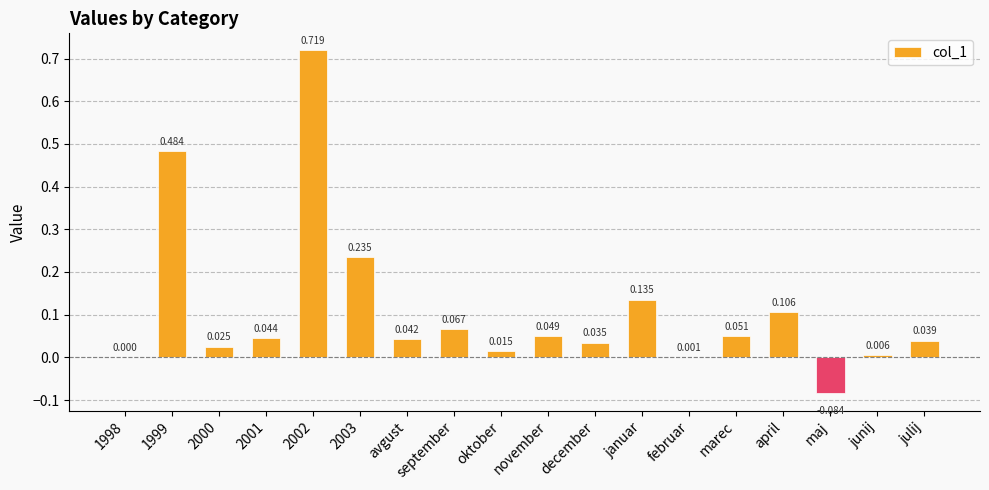

Which has a higher value, oktober or 1998?

oktober